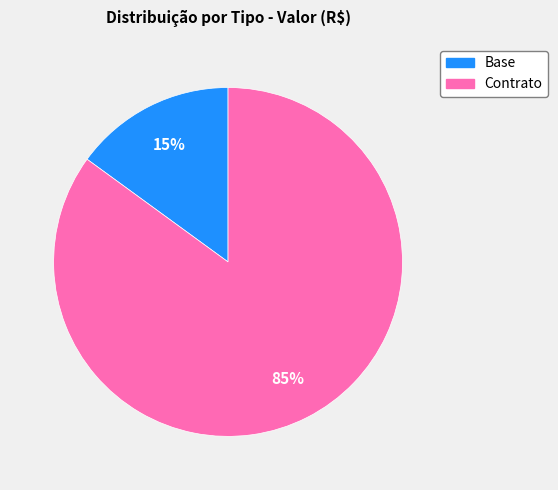

Which category has the smallest portion of the pie?

Base